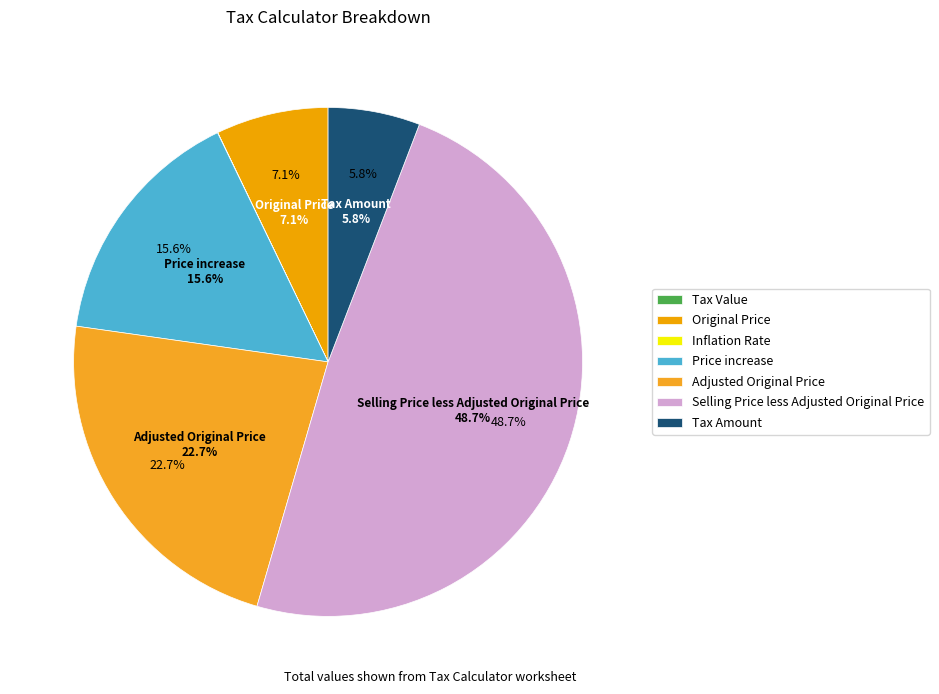

To the nearest percent, what is the difference between the Tax Amount and Original Price slice percentages?

1%